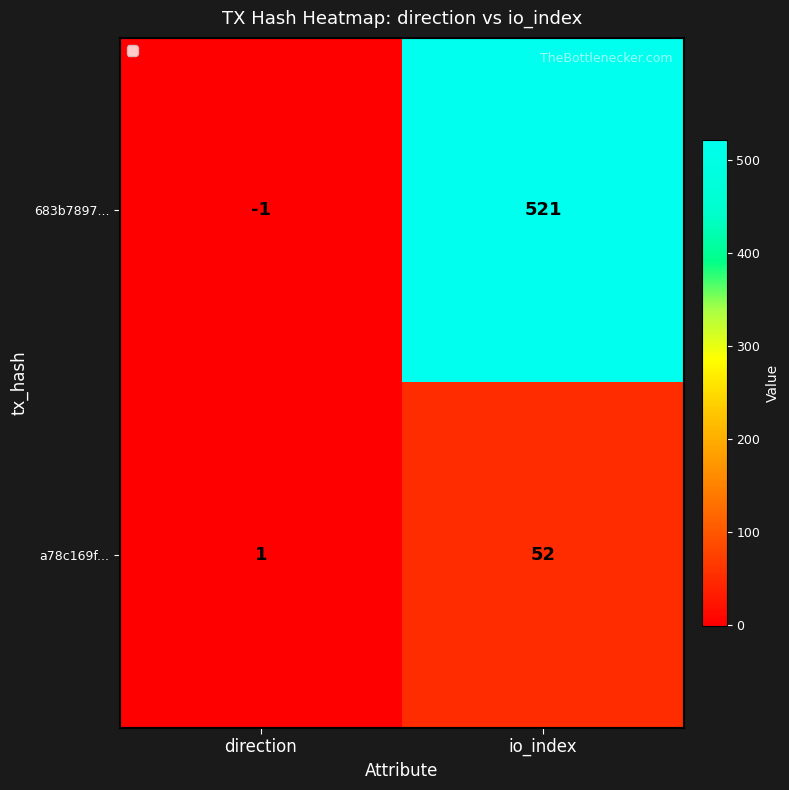

Count the number of data series in this chart.

2